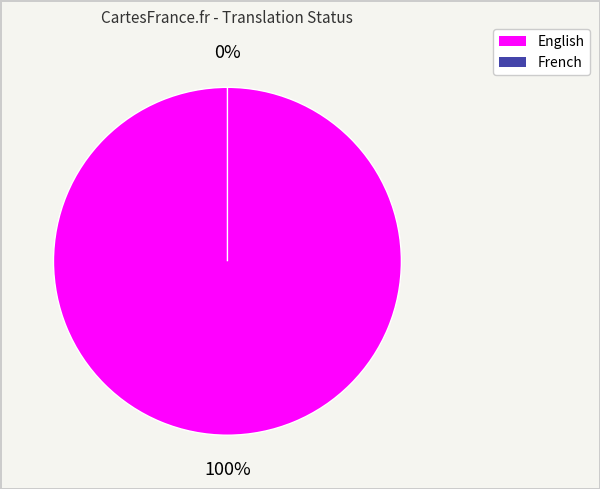

Which has a higher value, French or English?

English